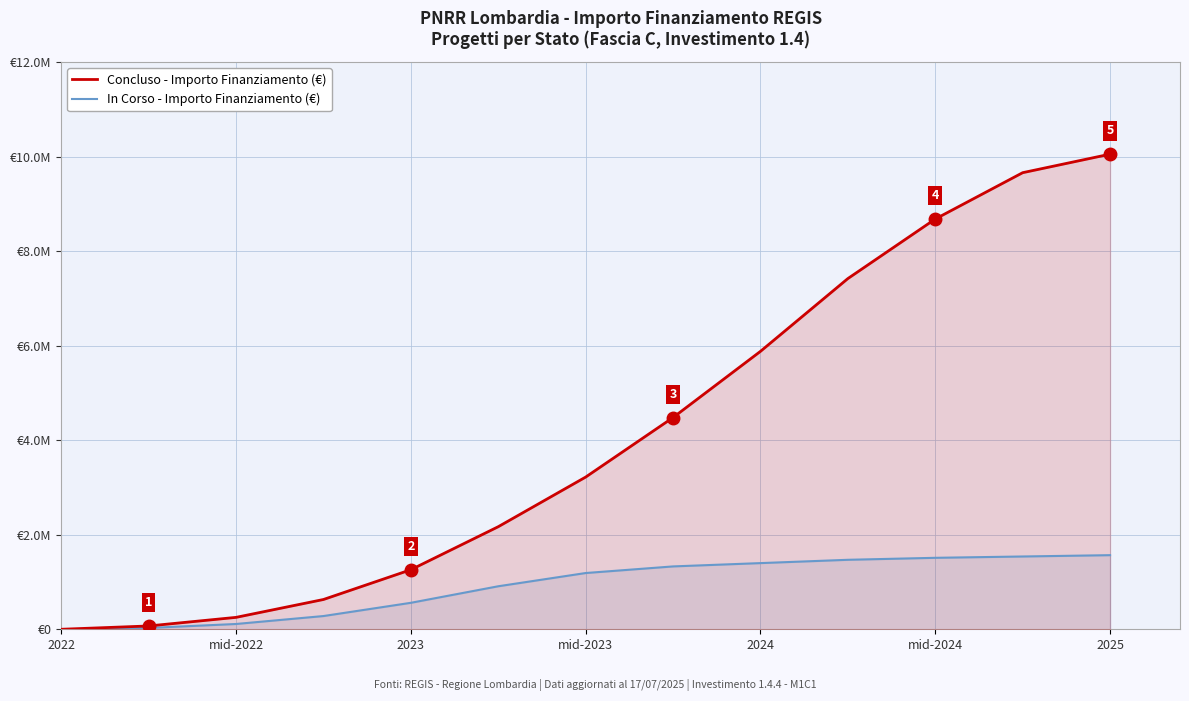

What is the label of the 2nd point from the left?

mid-2022